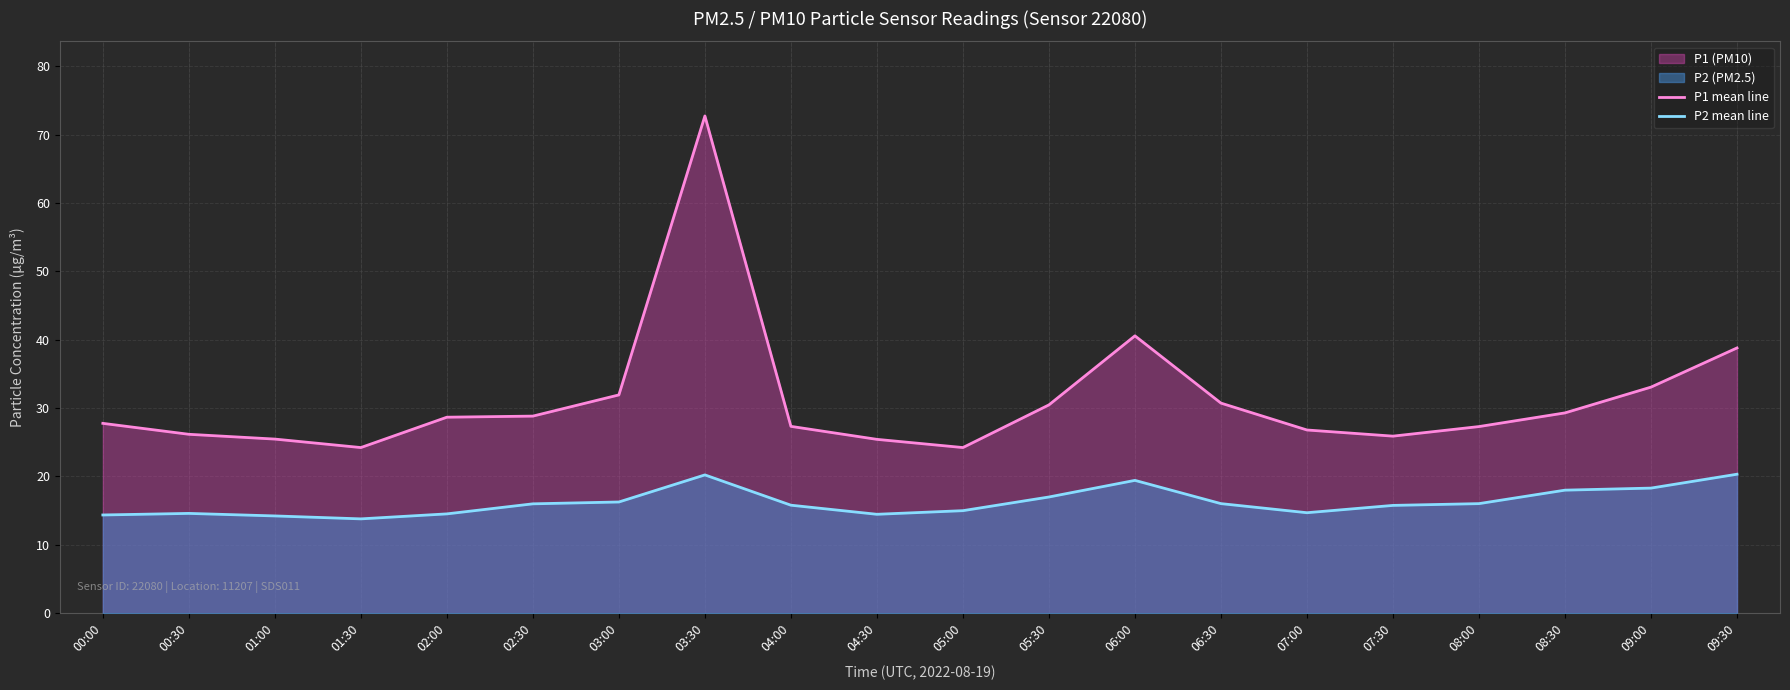

How many lines are shown in the chart?

2